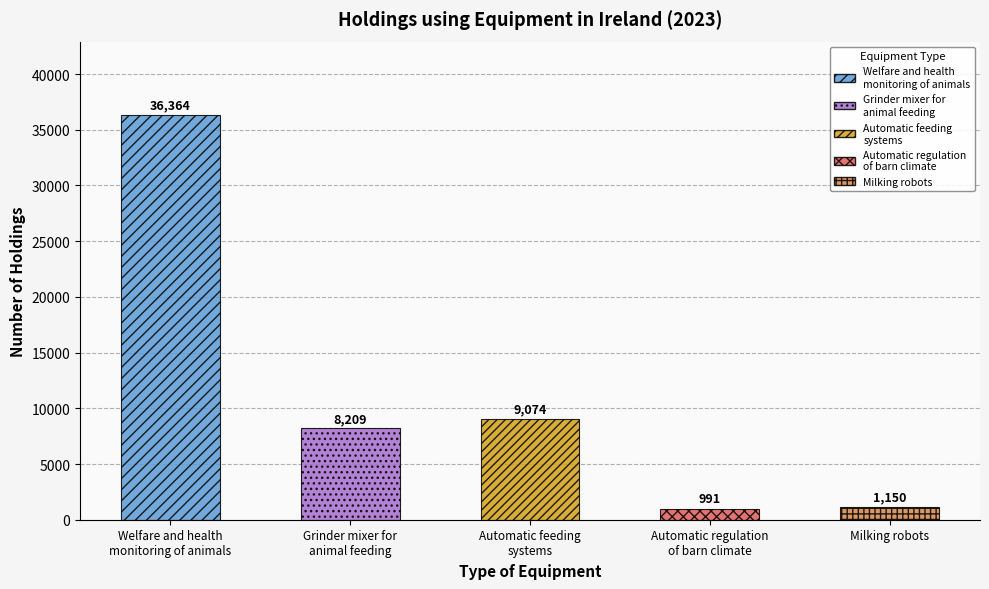

True or false: the data shows 523 at Automatic regulation
of barn climate.

False